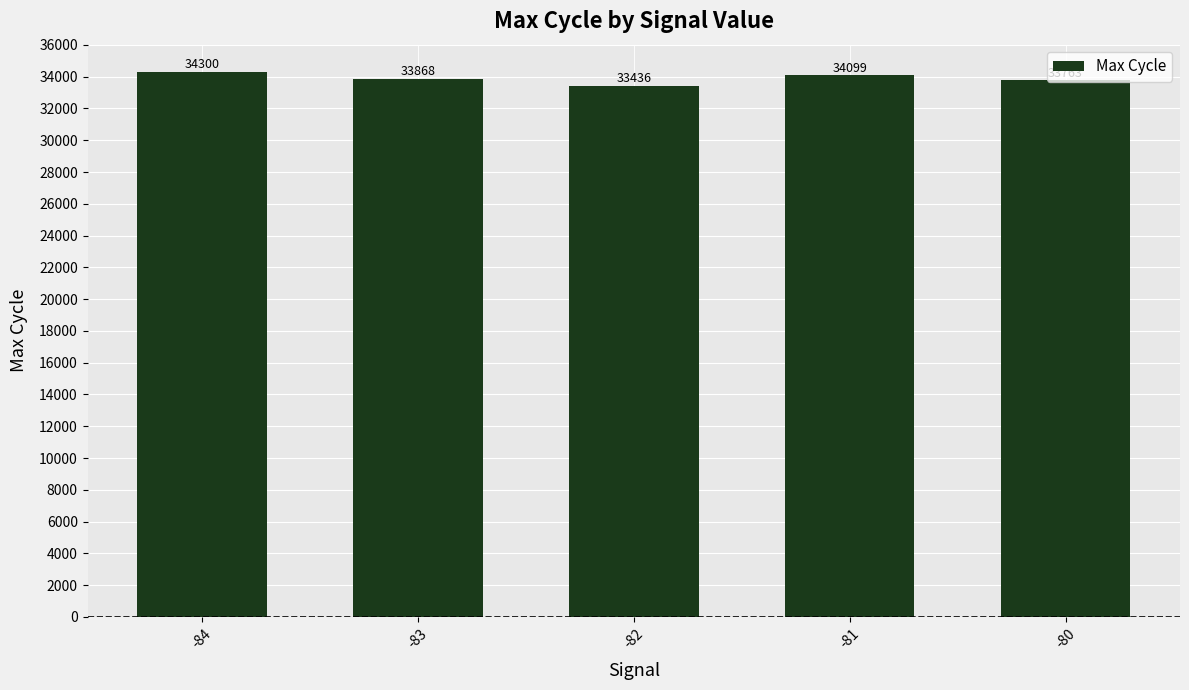

What is the difference between the maximum and minimum values?

864